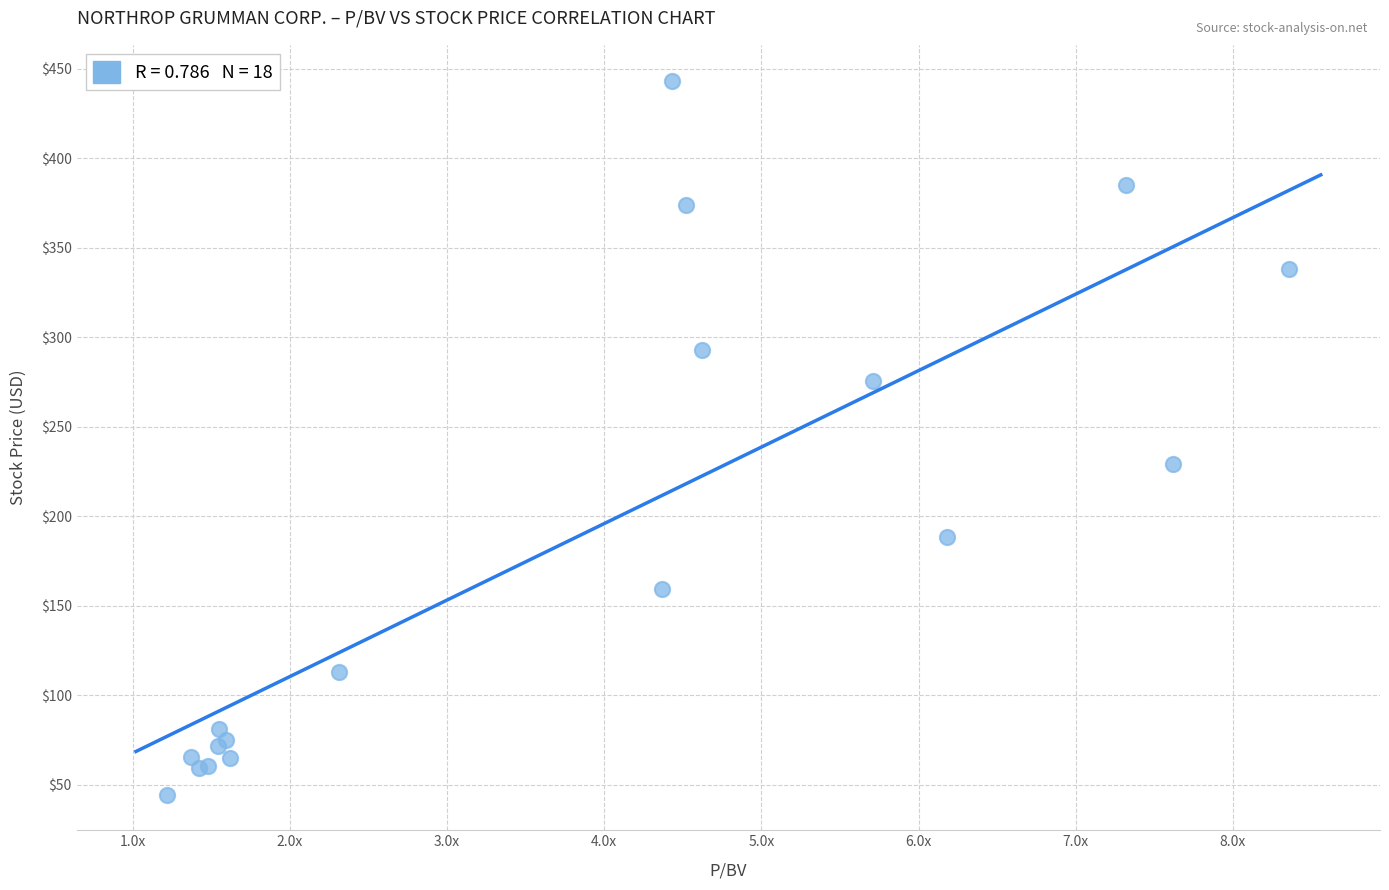

What Y value in the scatter plot is closest to 244?

229.5